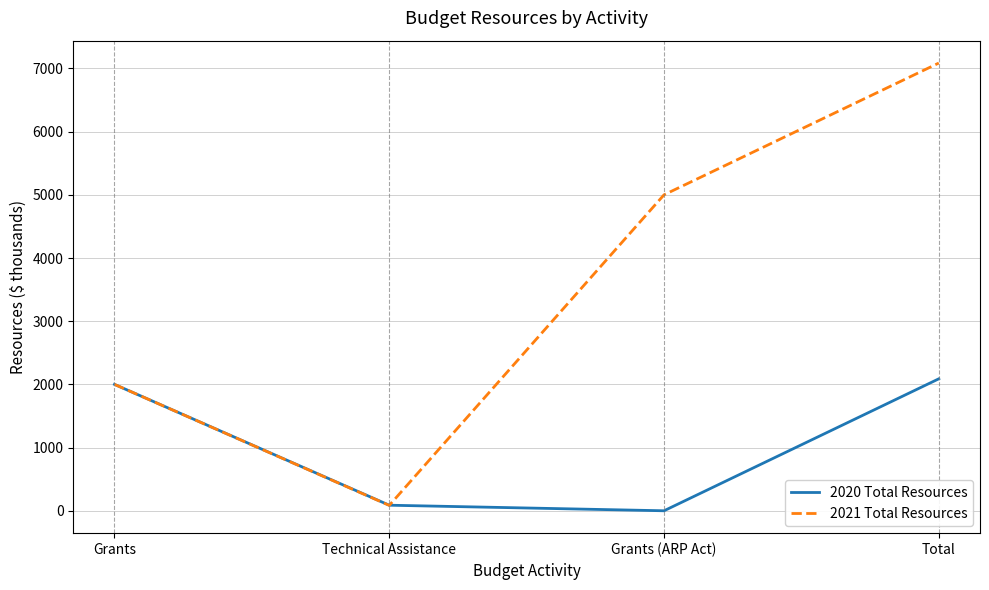

How many categories are shown in the chart?

4